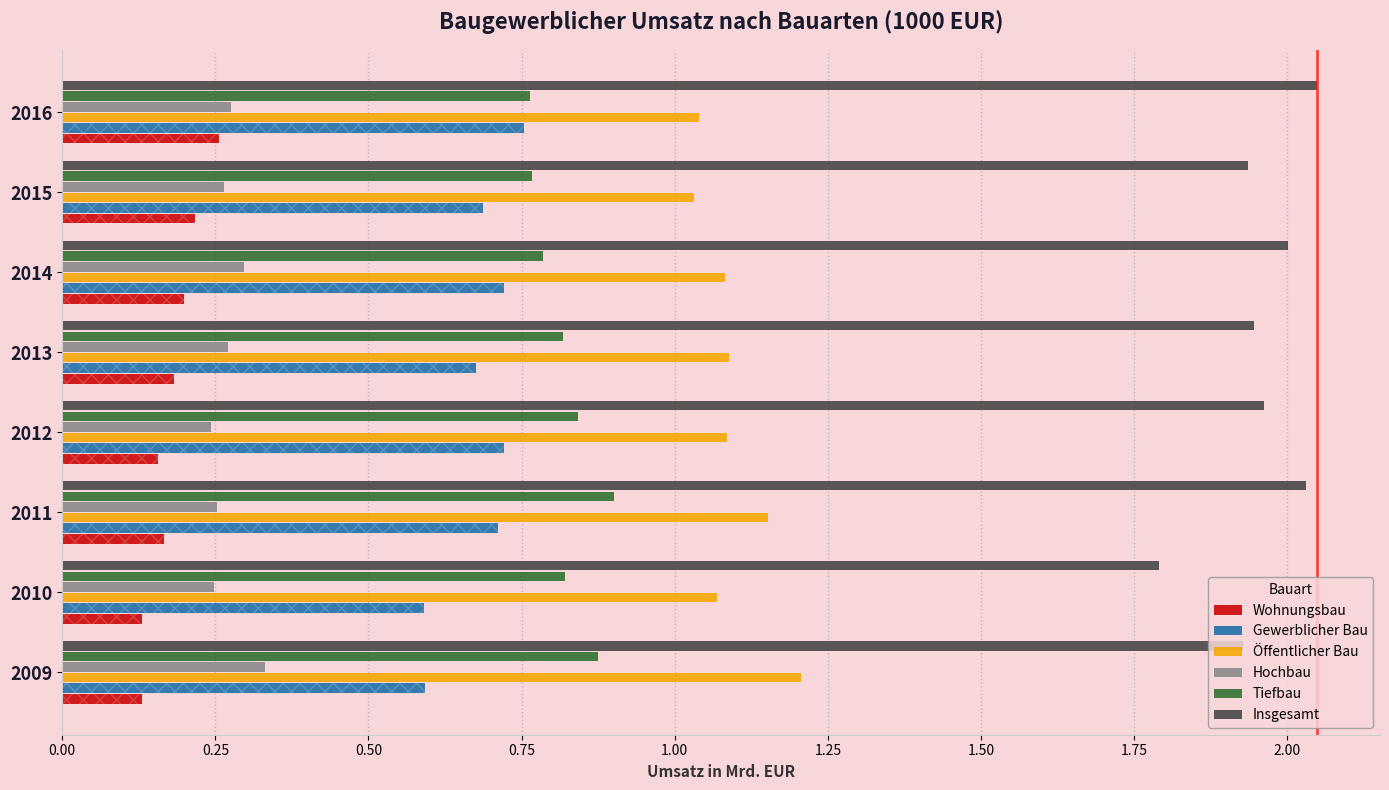

Count the Wohnungsbau values in the range 0 to 1.

8